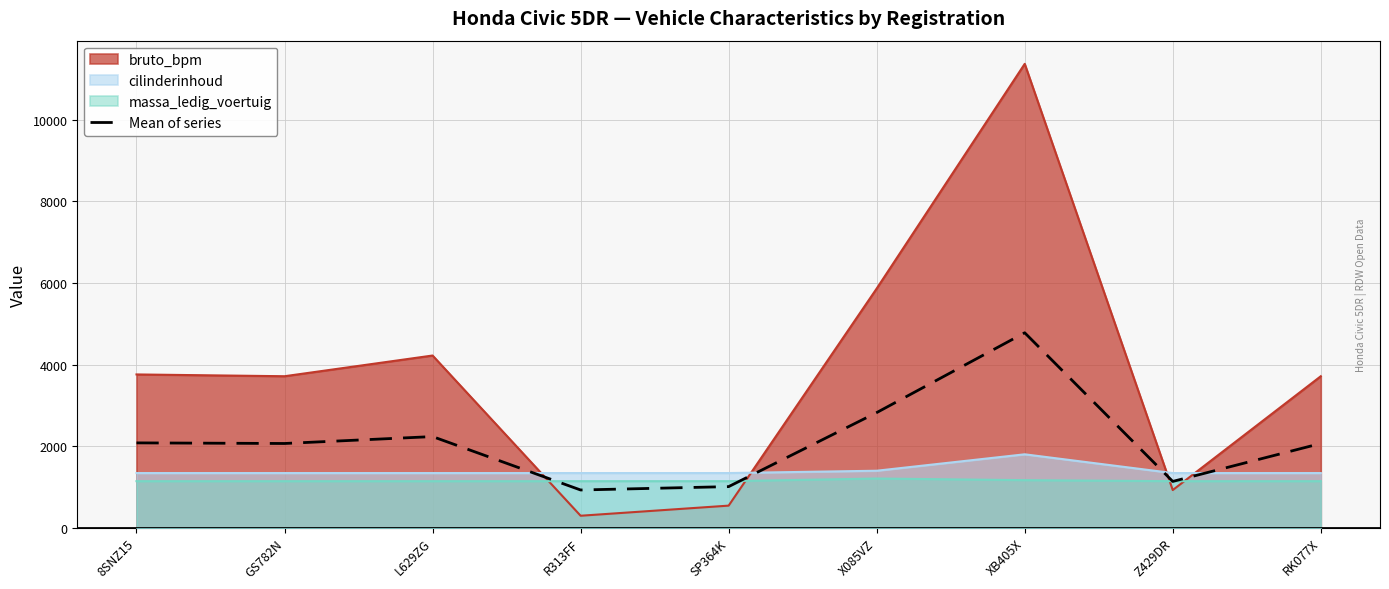

What position from the left is X085VZ?

6